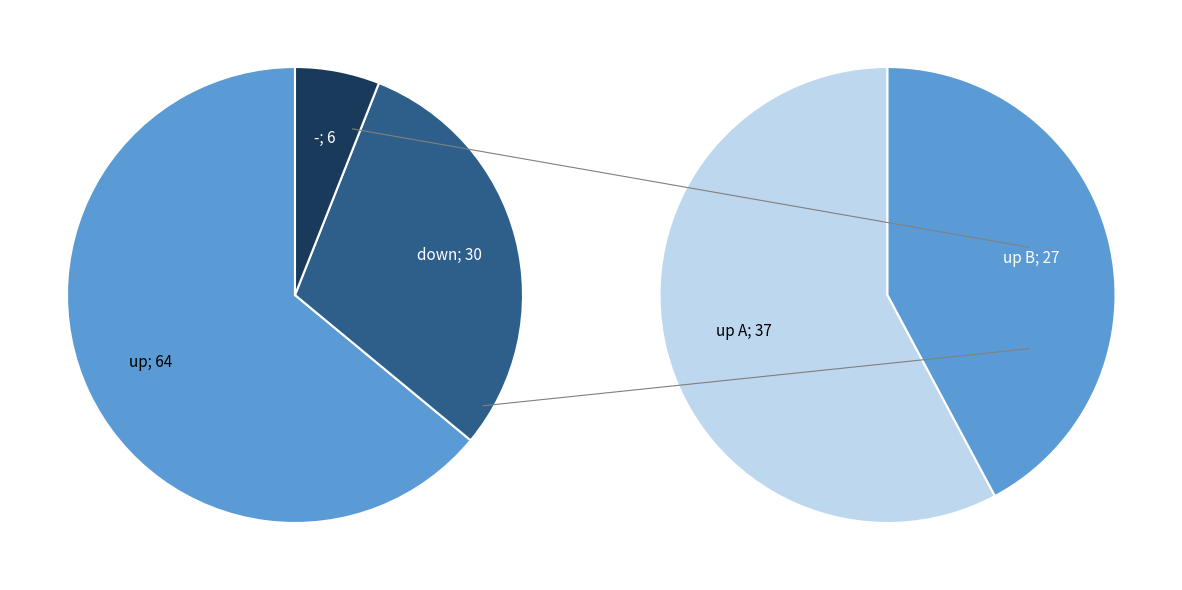

To the nearest percent, what is the difference between the largest and smallest slice percentages?

58%